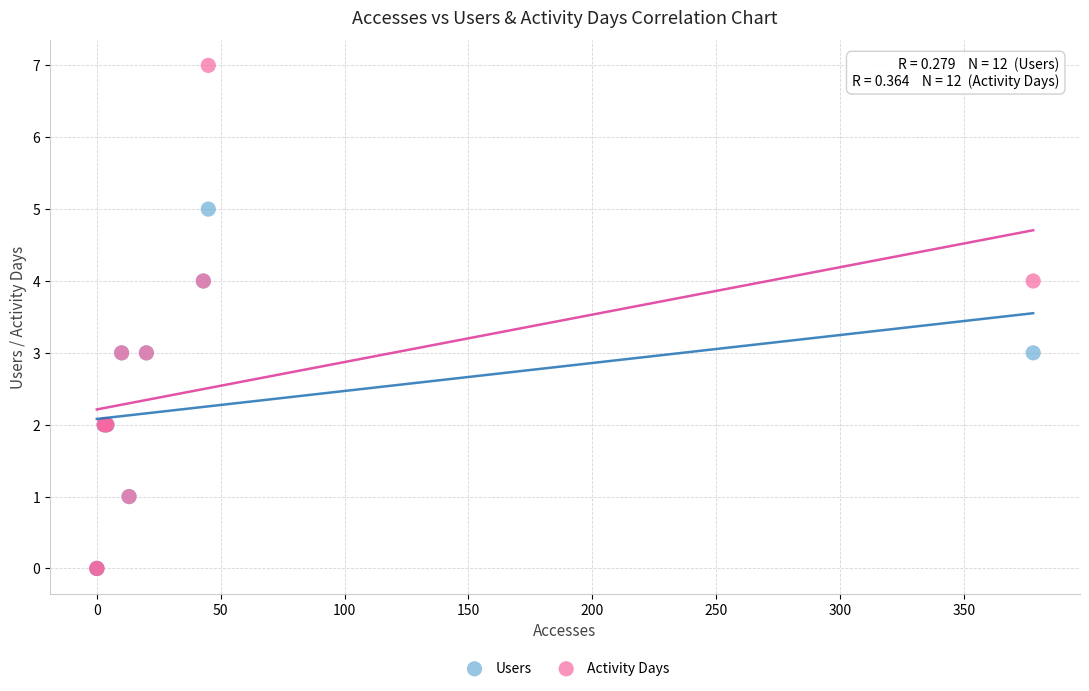

What are all the series names shown in the legend?

Users, Activity Days